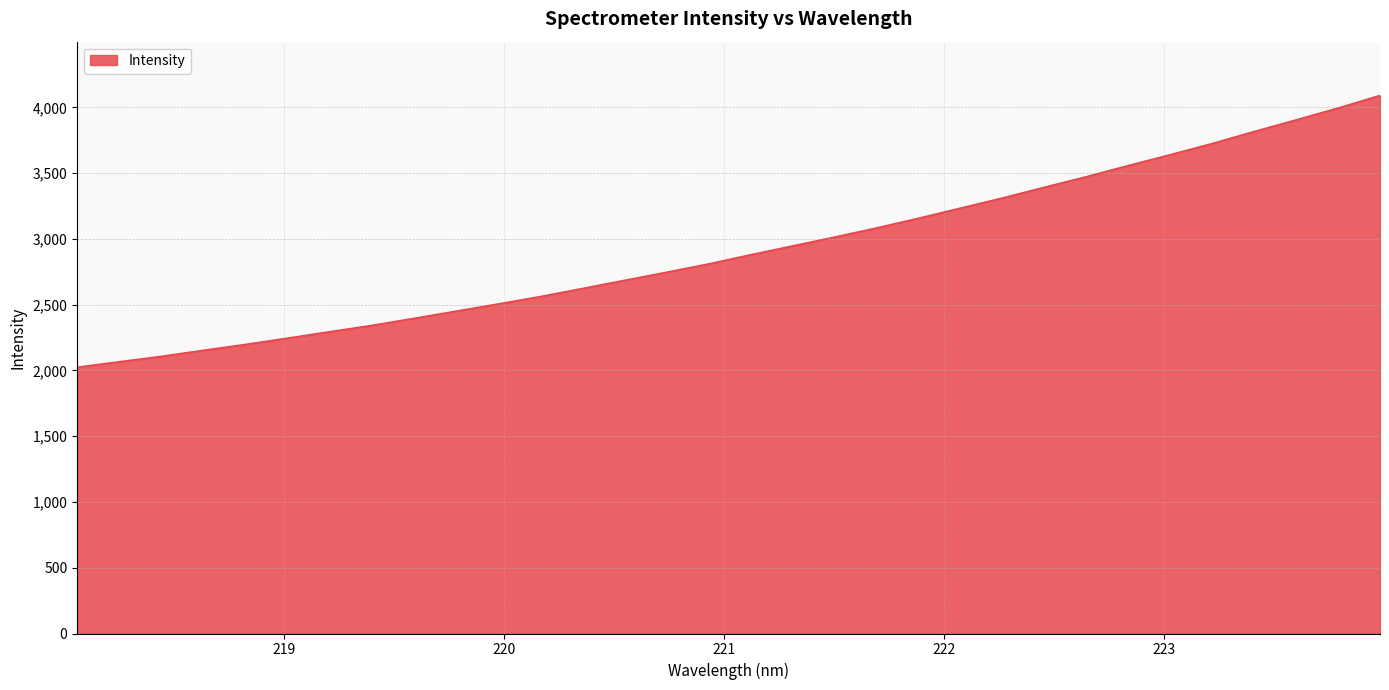

What is the greatest value displayed?

4090.4